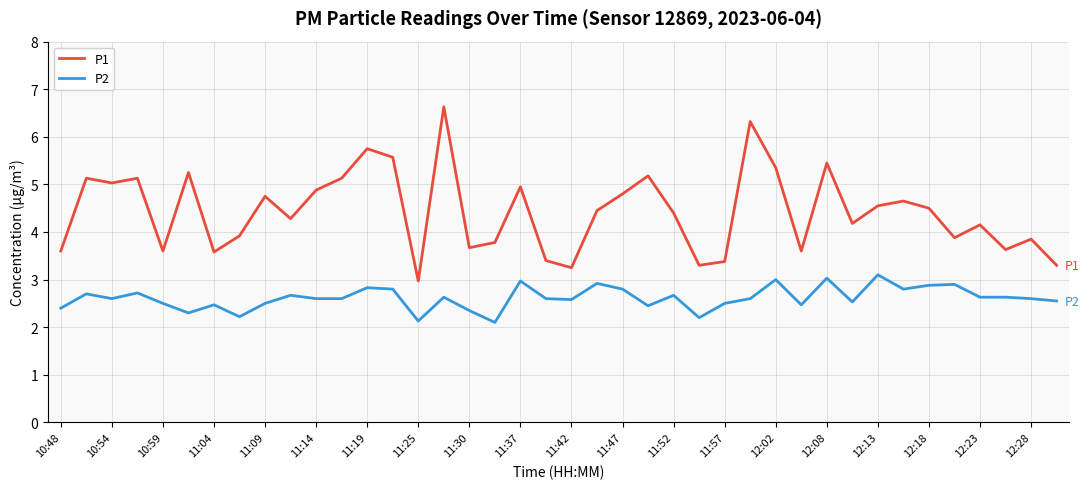

Rank the series by their maximum value, from lowest to highest.

P2, P1